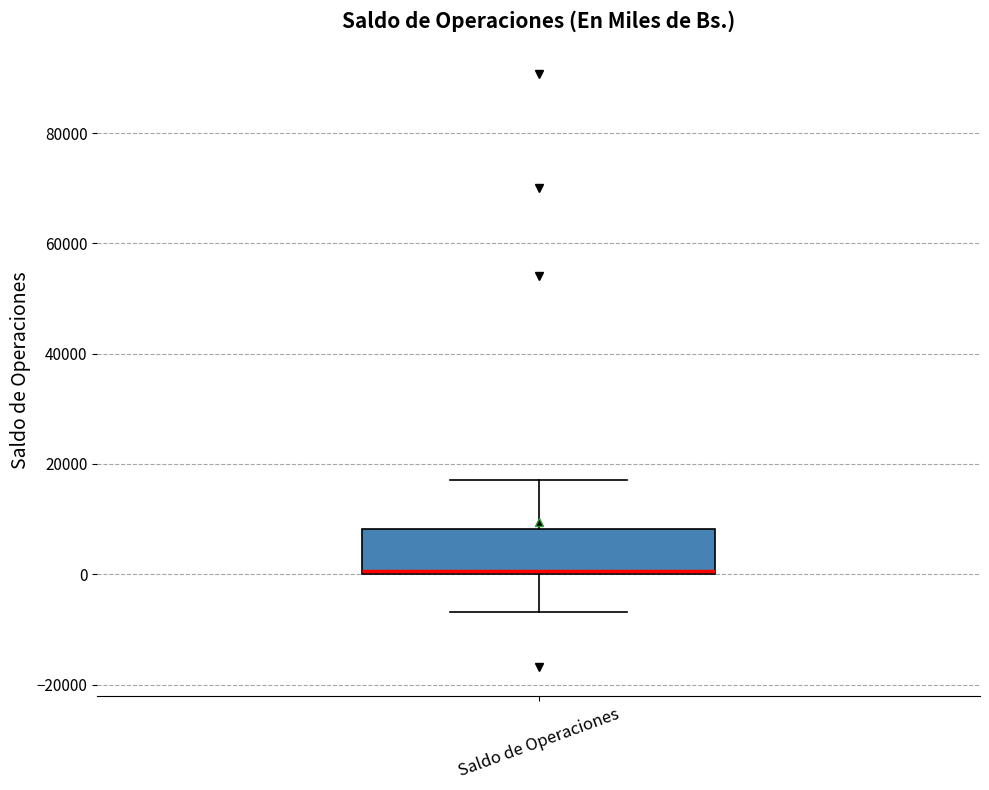

Transcribe this box plot: give where the median line is, the range the box spans, and where the two whiskers end, as read against the y-axis. The values are not printed on the chart, so give them approximately, as read against the axis.

median 0, box 0 to 8000, whiskers -6000 to 18000